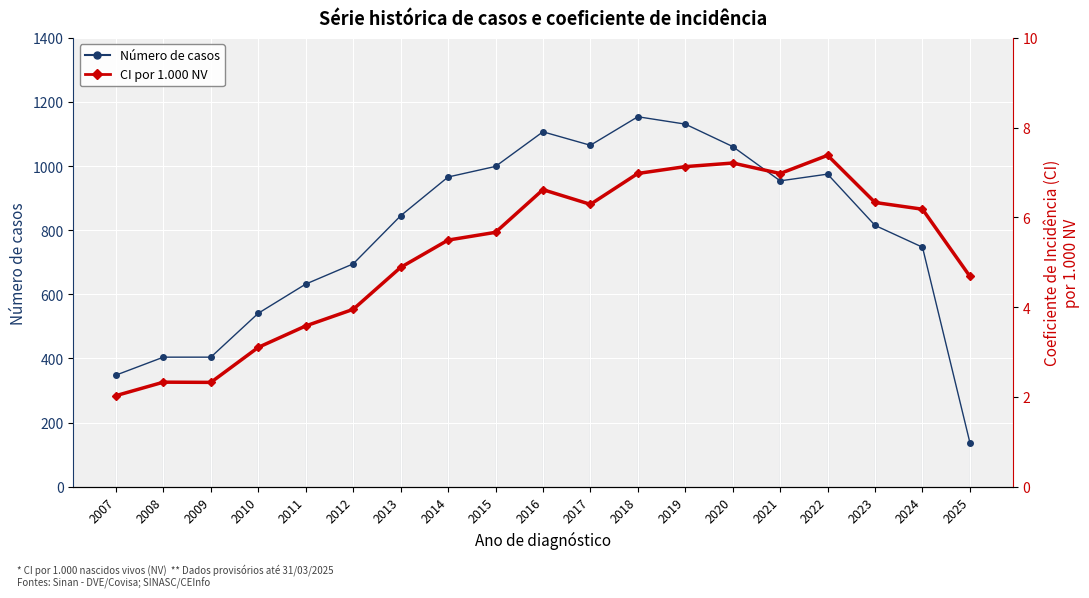

Where is Número de casos nearest to the value 645?

2011